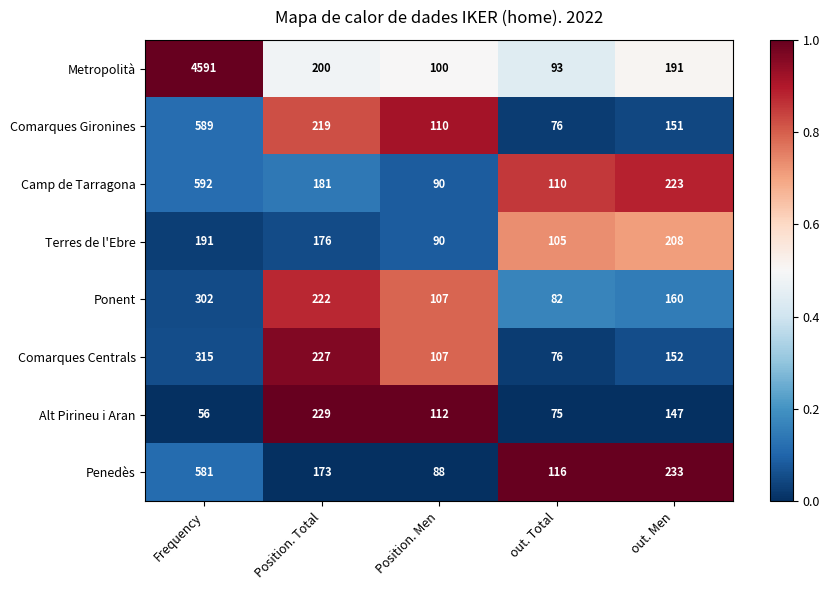

What is the total value across all series at Position. Total?

1627